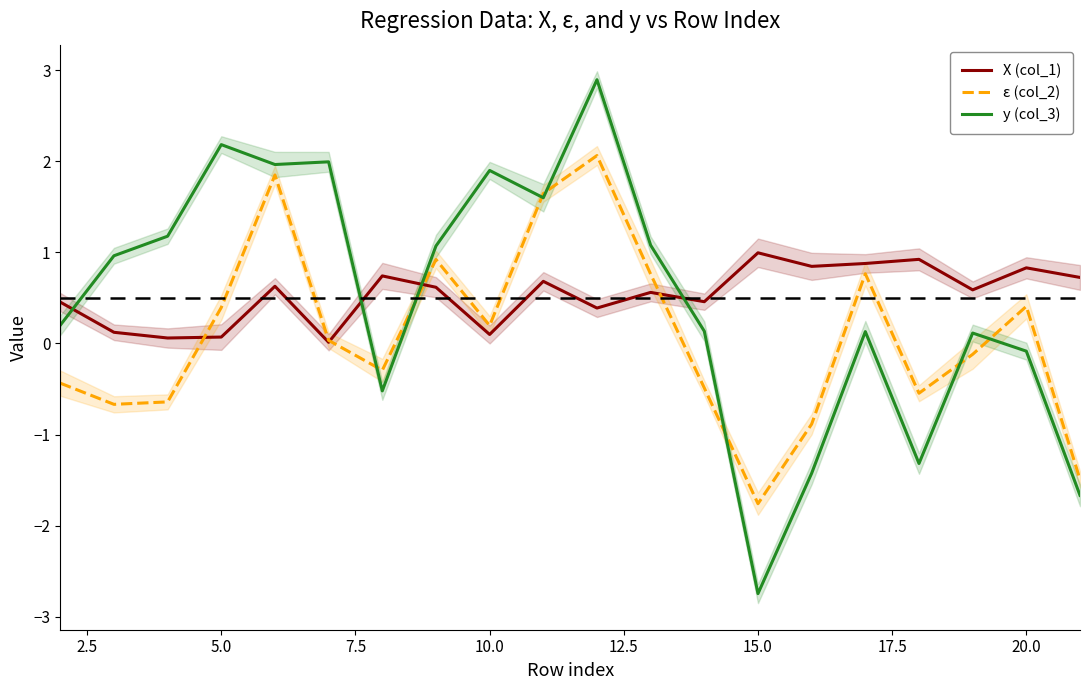

What is the maximum value for X (col_1)?

1.0